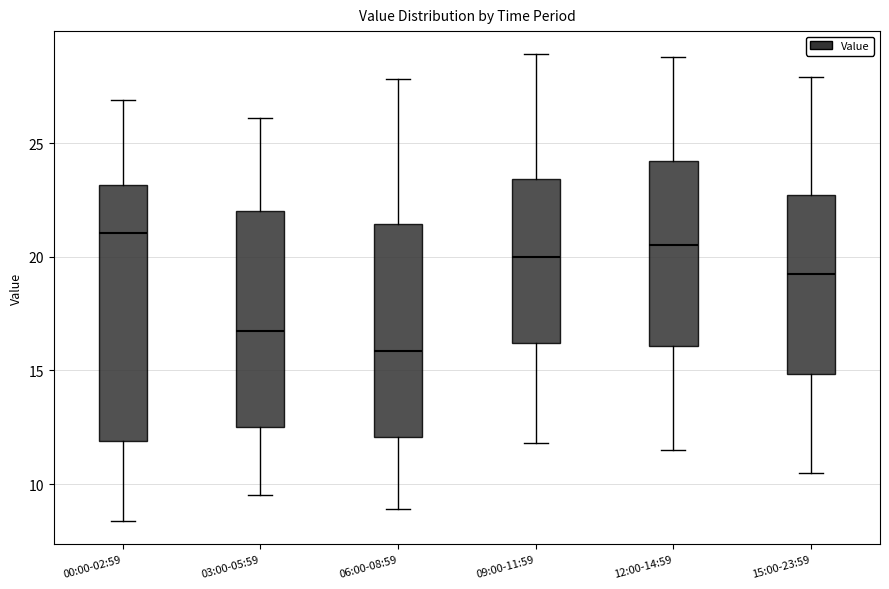

Reading left to right, read every box against the y-axis: the position of its median line, the range the box covers, and the ends of its whiskers. The values are not printed on the chart, so give them approximately, as read against the axis.

00:00-02:59: median 21.0, box 12.0 to 23.0, whiskers 8.5 to 27.0
03:00-05:59: median 17.0, box 12.5 to 22.0, whiskers 9.5 to 26.0
06:00-08:59: median 16.0, box 12.0 to 21.5, whiskers 9.0 to 28.0
09:00-11:59: median 20.0, box 16.0 to 23.5, whiskers 12.0 to 29.0
12:00-14:59: median 20.5, box 16.0 to 24.0, whiskers 11.5 to 29.0
15:00-23:59: median 19.5, box 15.0 to 22.5, whiskers 10.5 to 28.0